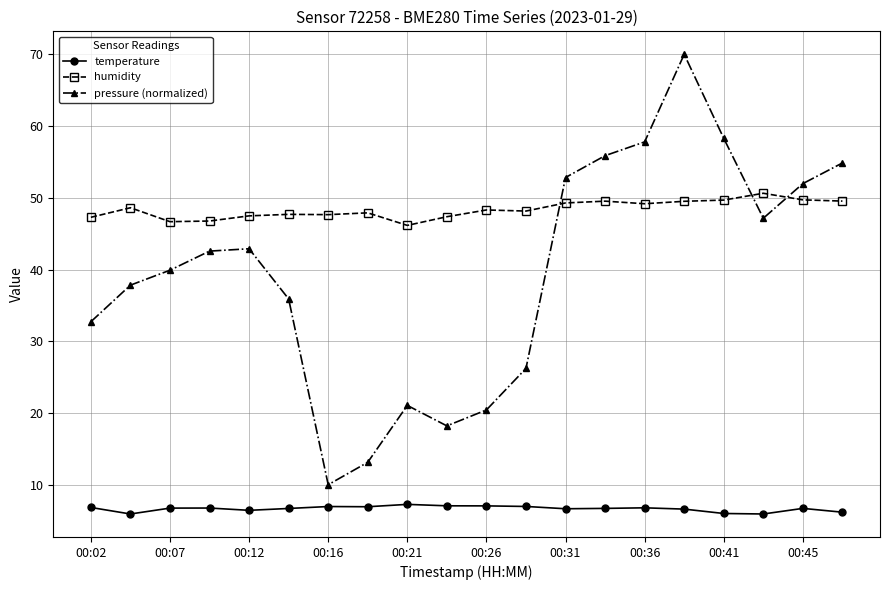

List the series in order of their overall mean, lowest first.

temperature, pressure (normalized), humidity